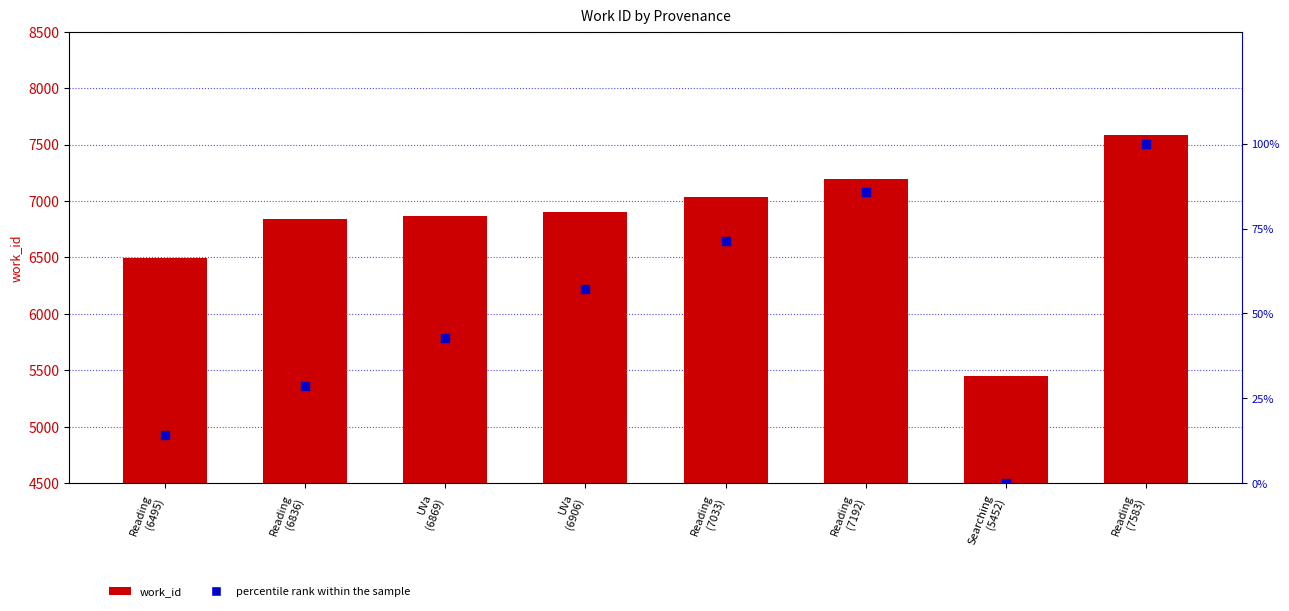

Which series contains the lowest Y value?

percentile rank within the sample